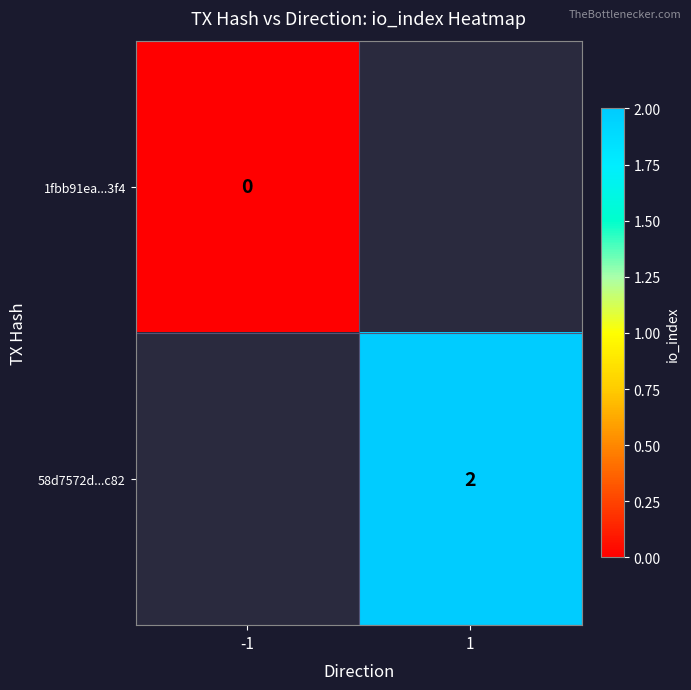

Is the value of 1fbb91ea...3f4 at -1 greater than the value of 58d7572d...c82 at 1?

No